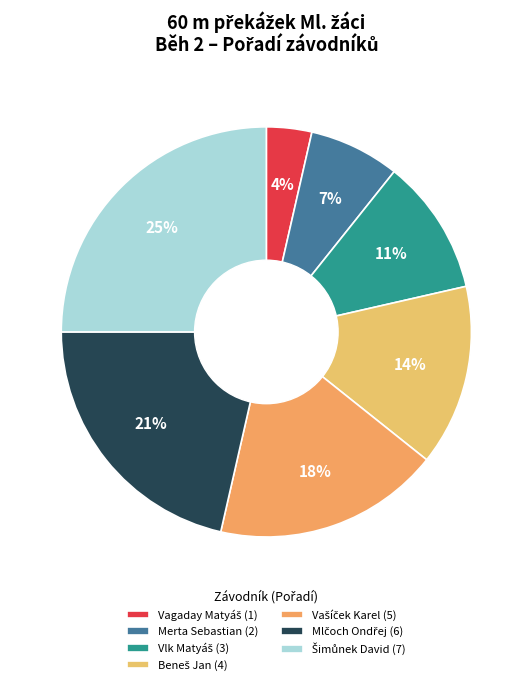

Count the number of slices in the pie.

7